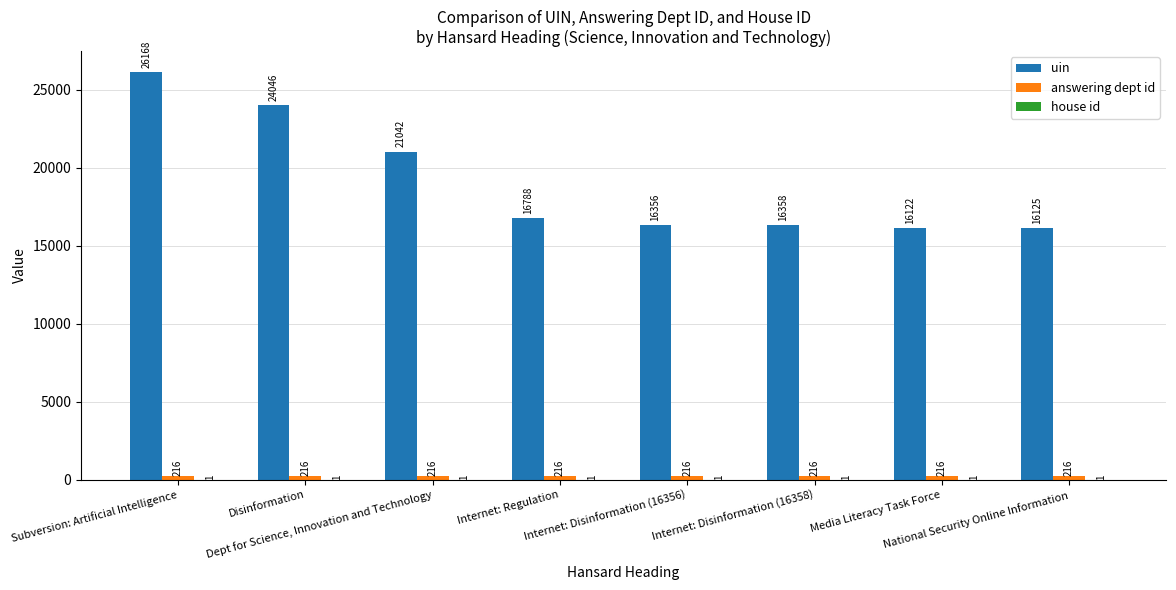

At which category is the sum across all series the highest?

Subversion: Artificial Intelligence